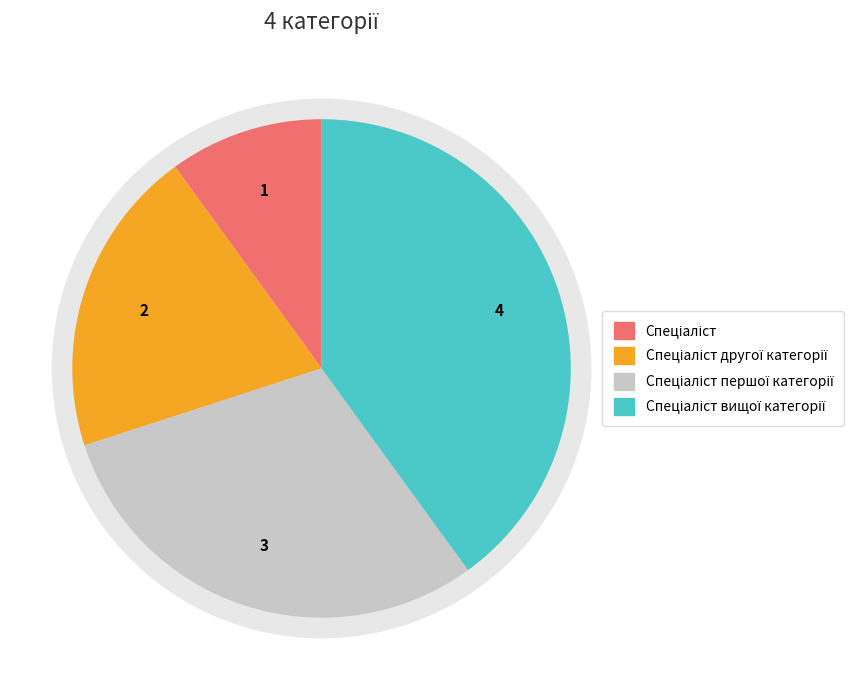

Does Спеціаліст другої категорії represent more than half of the total?

No